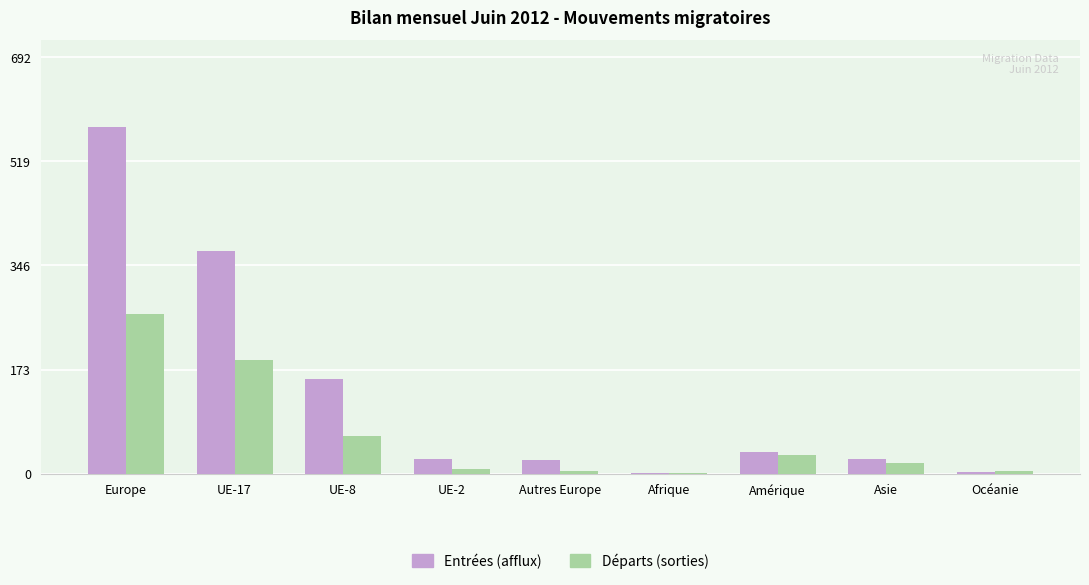

The Départs (sorties) series shows 265 at Europe. True or false?

True